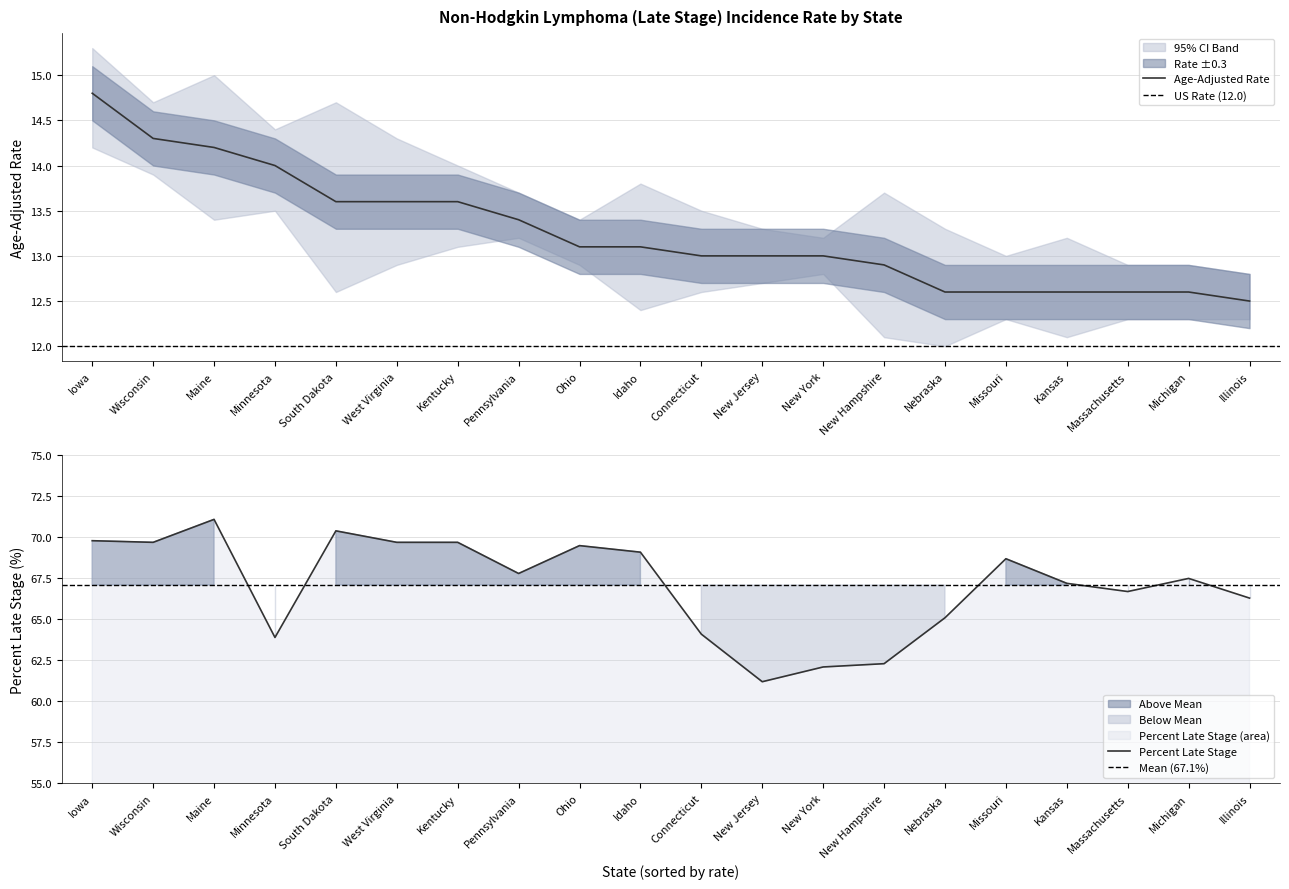

What is the value of the Percent Late Stage point at the 18th from the left?

66.7